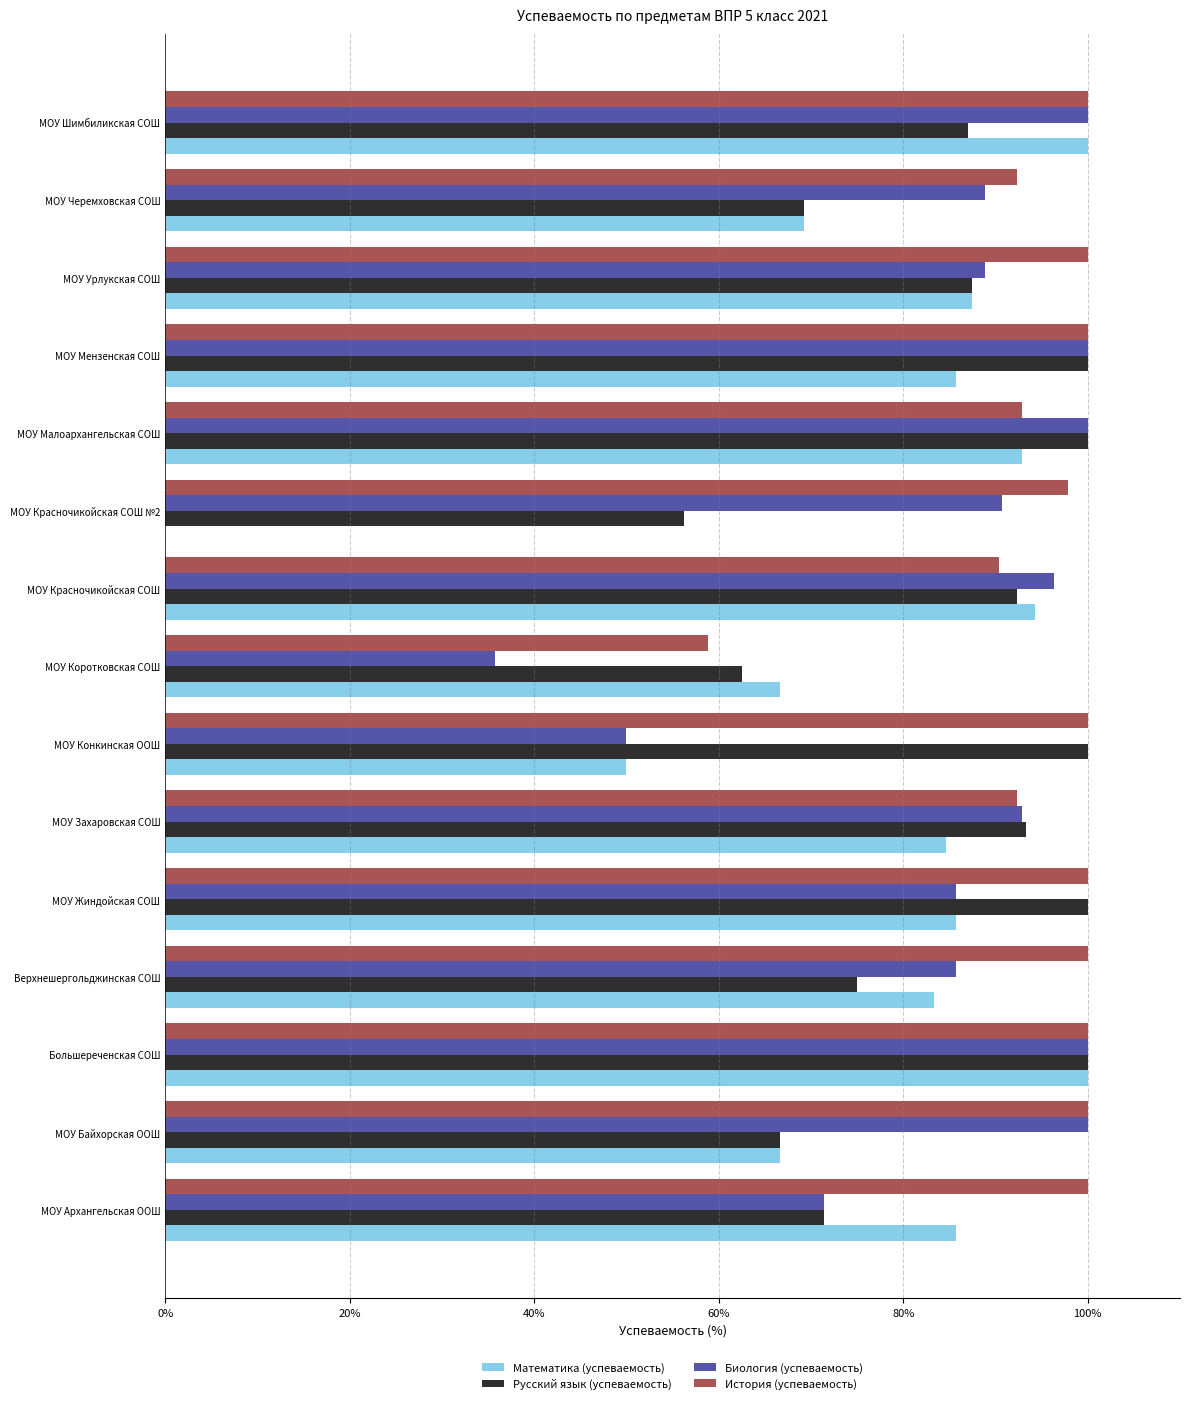

How many values in Математика (успеваемость) are above zero?

14